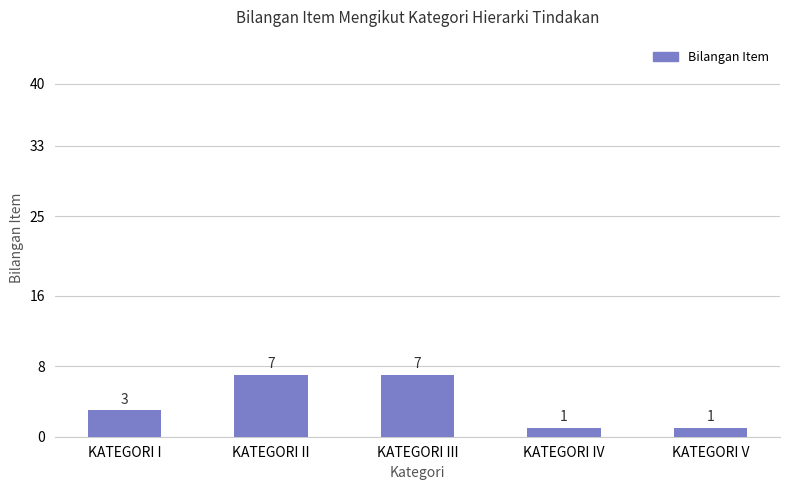

Count the number of data series in this chart.

1